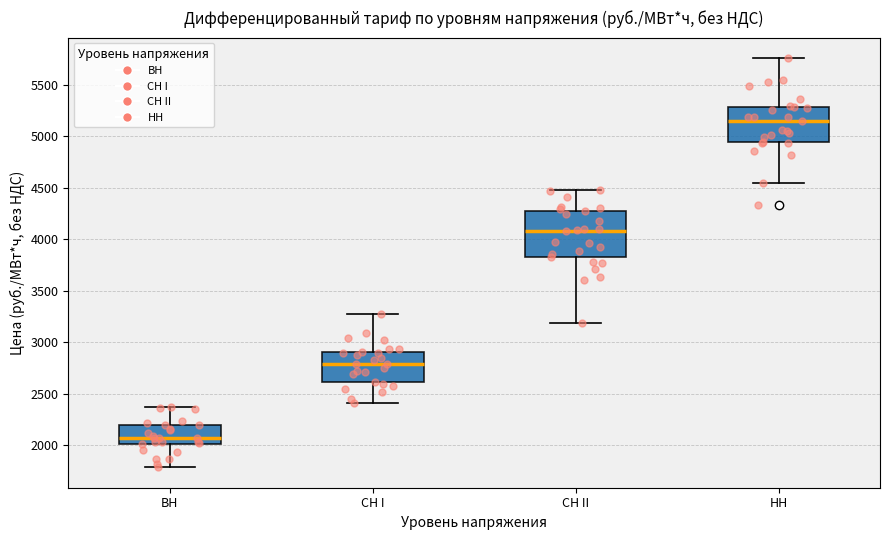

Where is the upper edge of the box for НН on the y-axis? The values are not printed on the chart, so give them approximately, as read against the axis.

5300